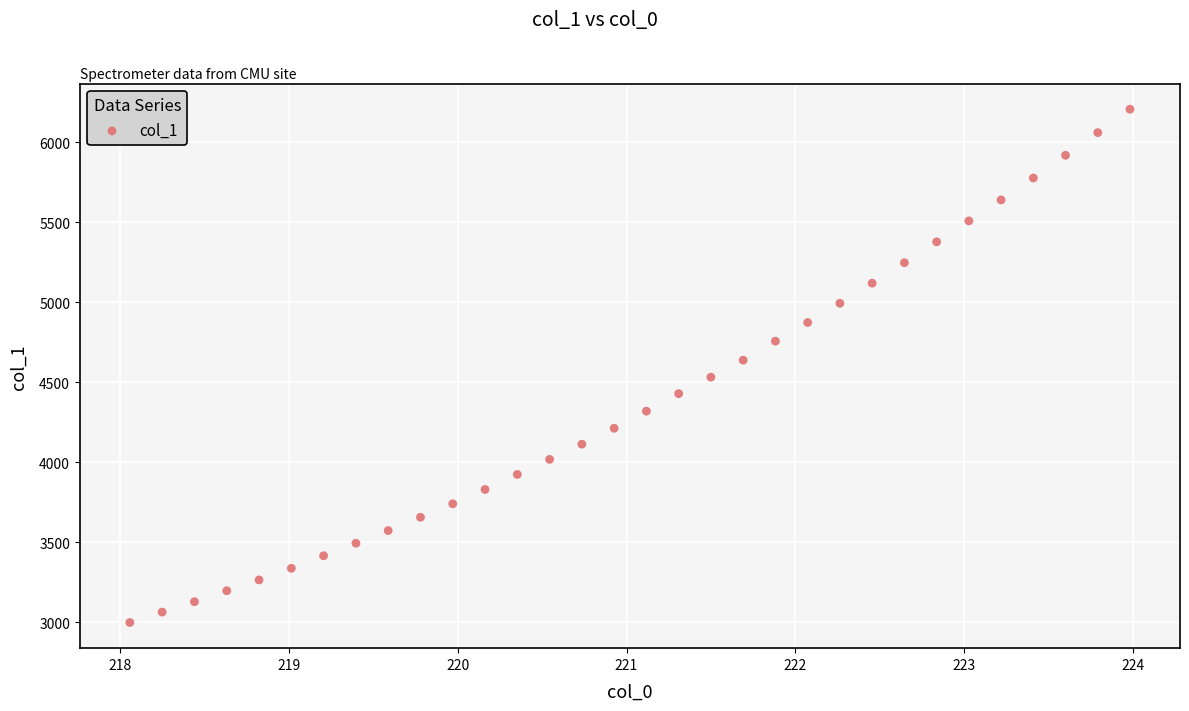

What is the range of X values (max minus min)?

5.9